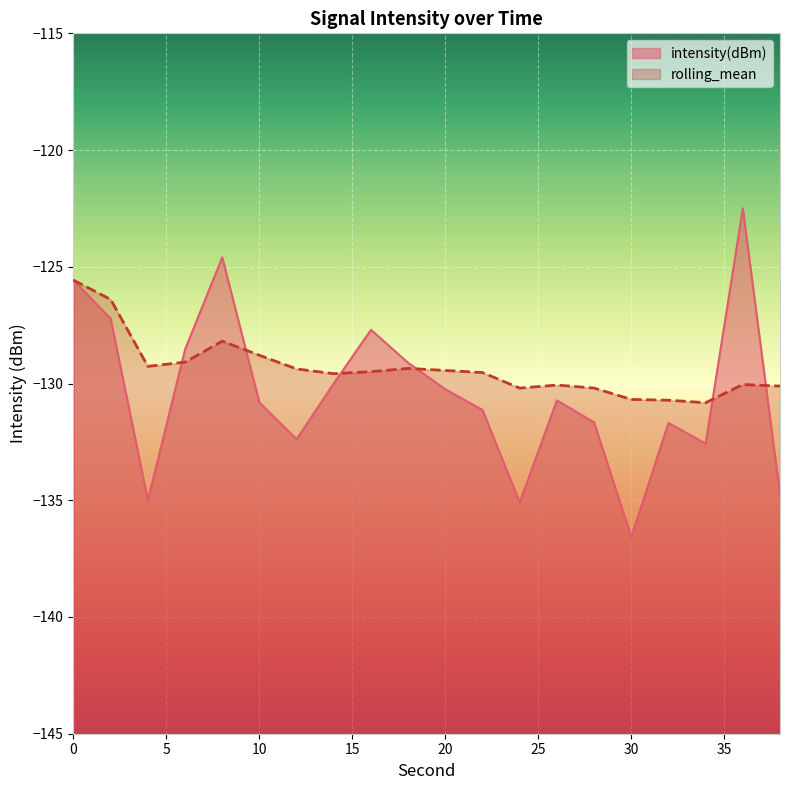

What is the value of the rolling_mean point at the 5th from the left?

-128.2